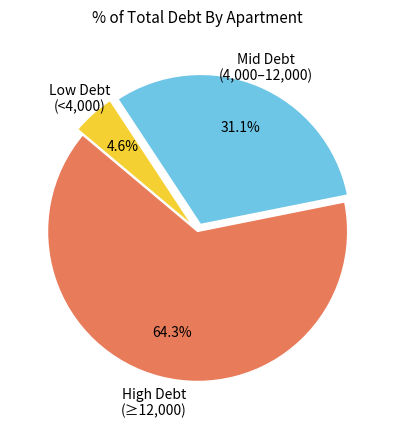

Is there a majority slice in this chart?

Yes